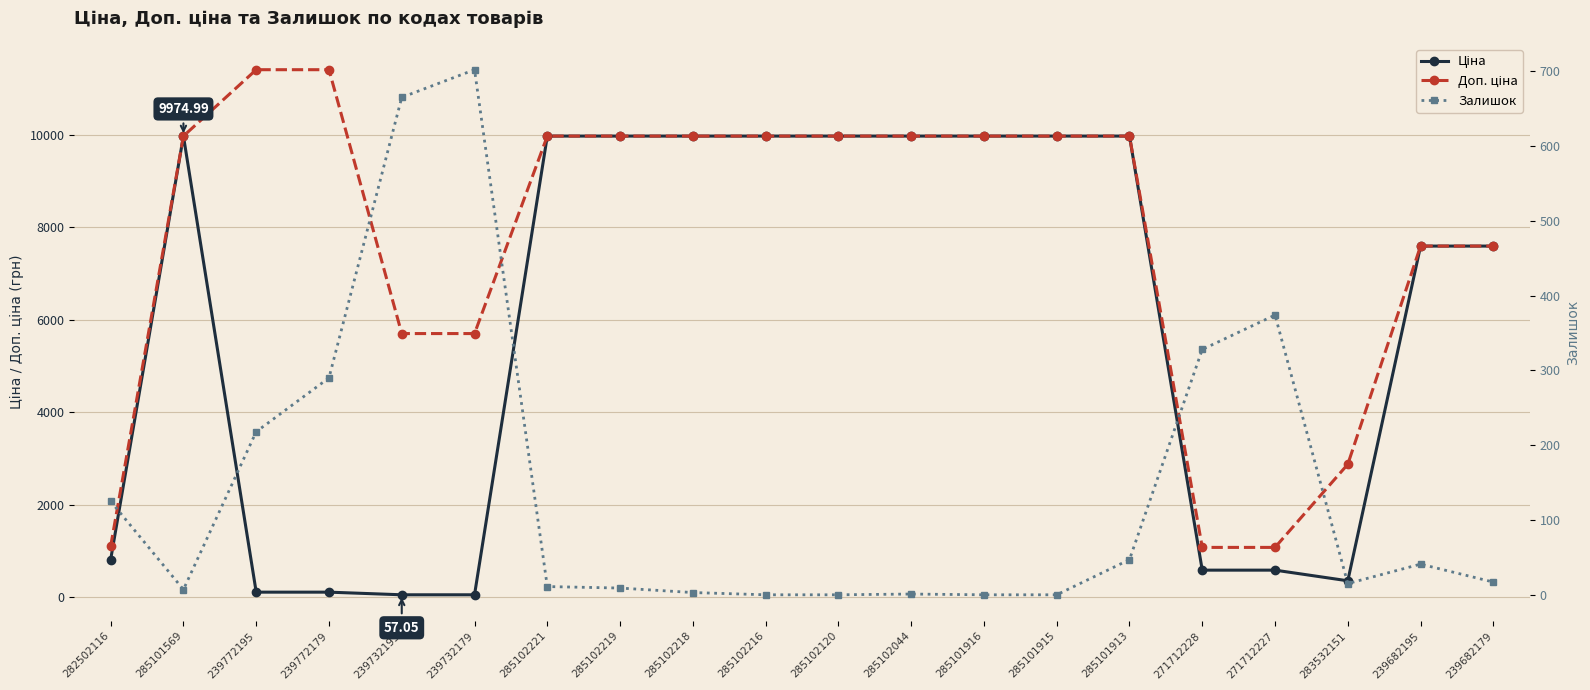

True or false: Залишок and Доп. ціна intersect in this chart.

False